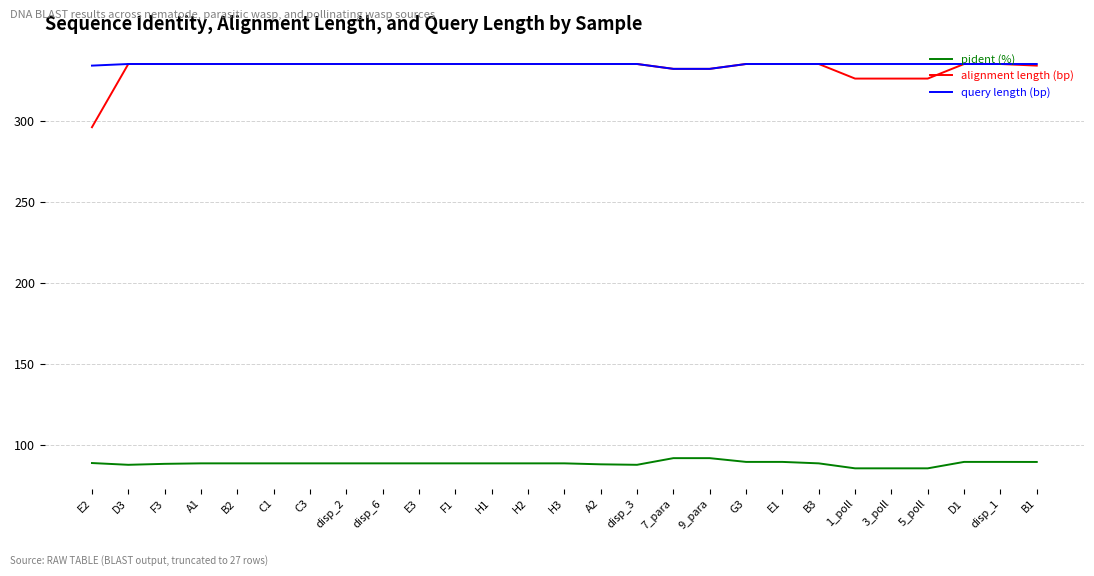

Is this an area chart (filled region under the line)?

No